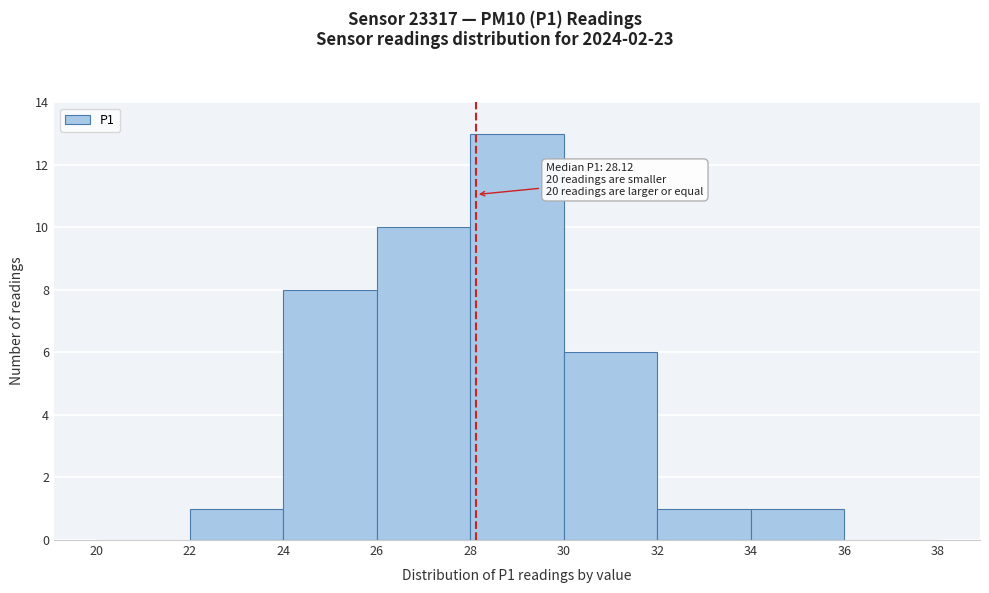

Over which range of the x-axis is the bar tallest?

28 to 30